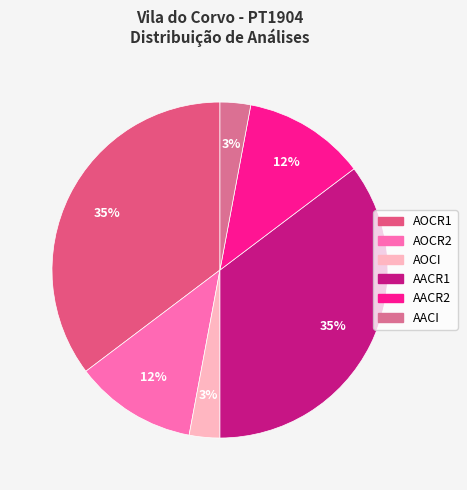

Rank the categories by value from lowest to highest.

AOCI, AACI, AOCR2, AACR2, AOCR1, AACR1